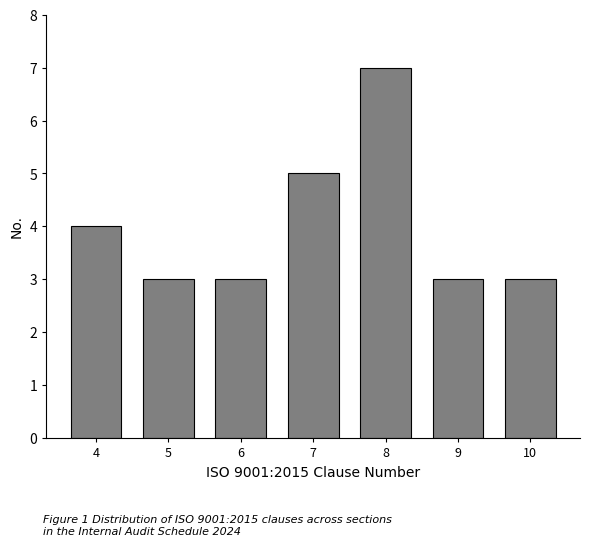

Reading left to right, list all the values displayed in this chart.

4=4	5=3	6=3	7=5	8=7	9=3	10=3